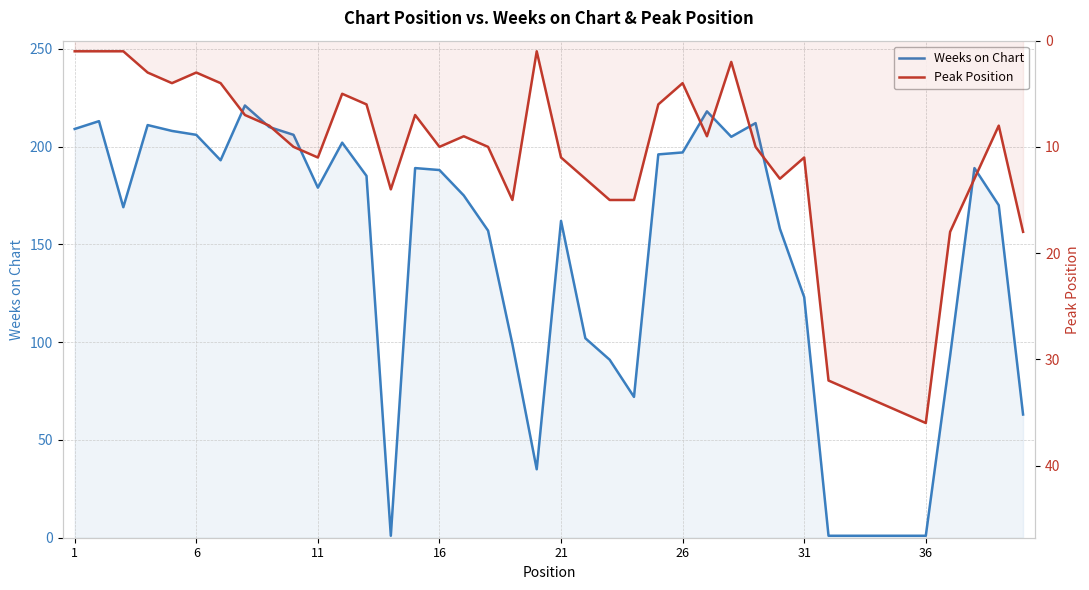

How many interior local valleys does the Weeks on Chart series have?

7